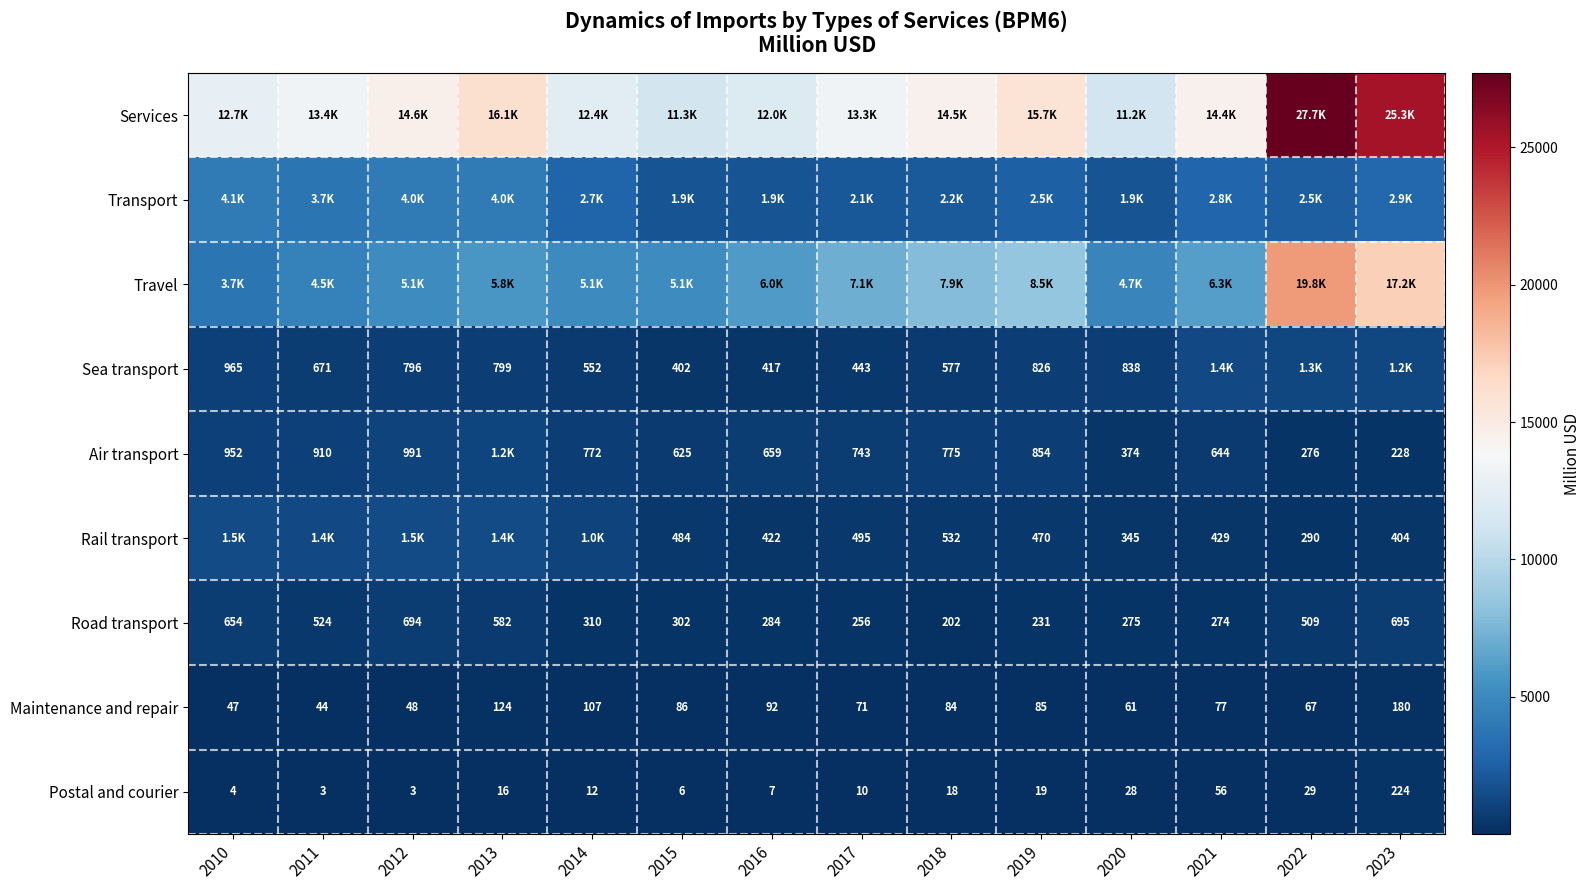

What is the sum of the Sea transport values at 2018 and 2011?

1248